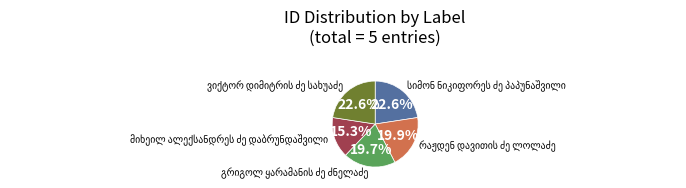

How many segments does this pie chart have?

5